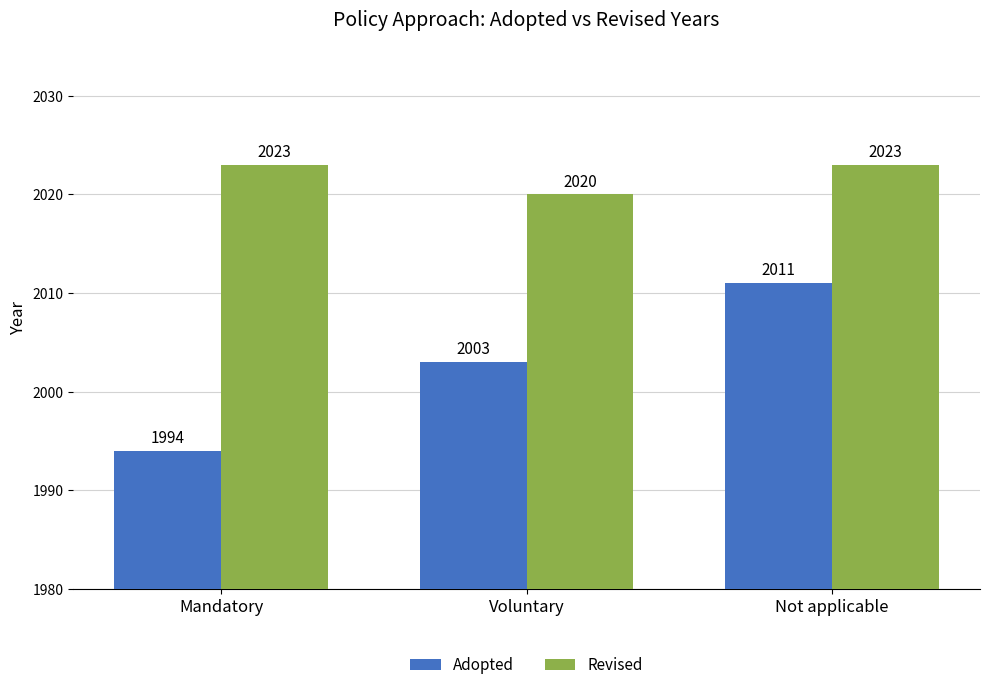

Are the bars grouped side by side (vs. stacked)?

Yes